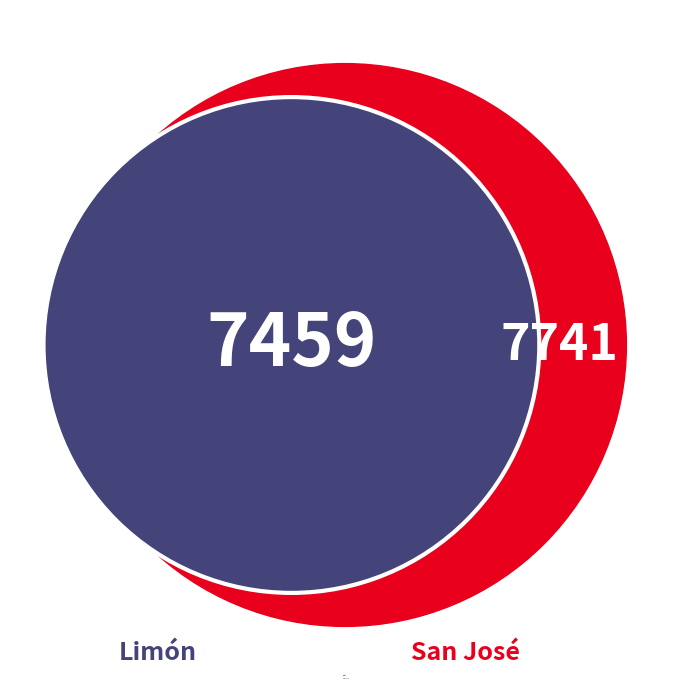

Between San José and Limón, which is larger?

San José